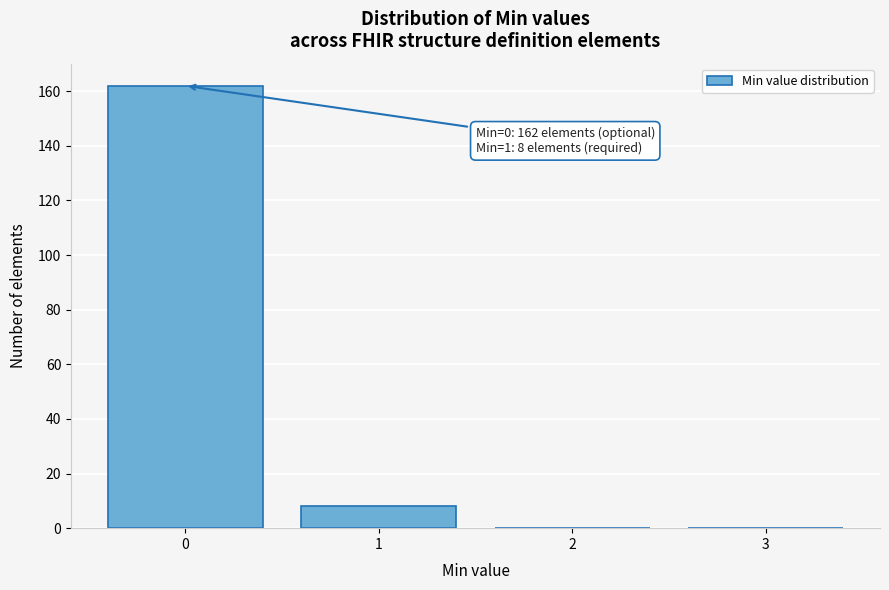

Reading left to right, list all the values displayed in this chart.

0=162	1=8	2=0	3=0